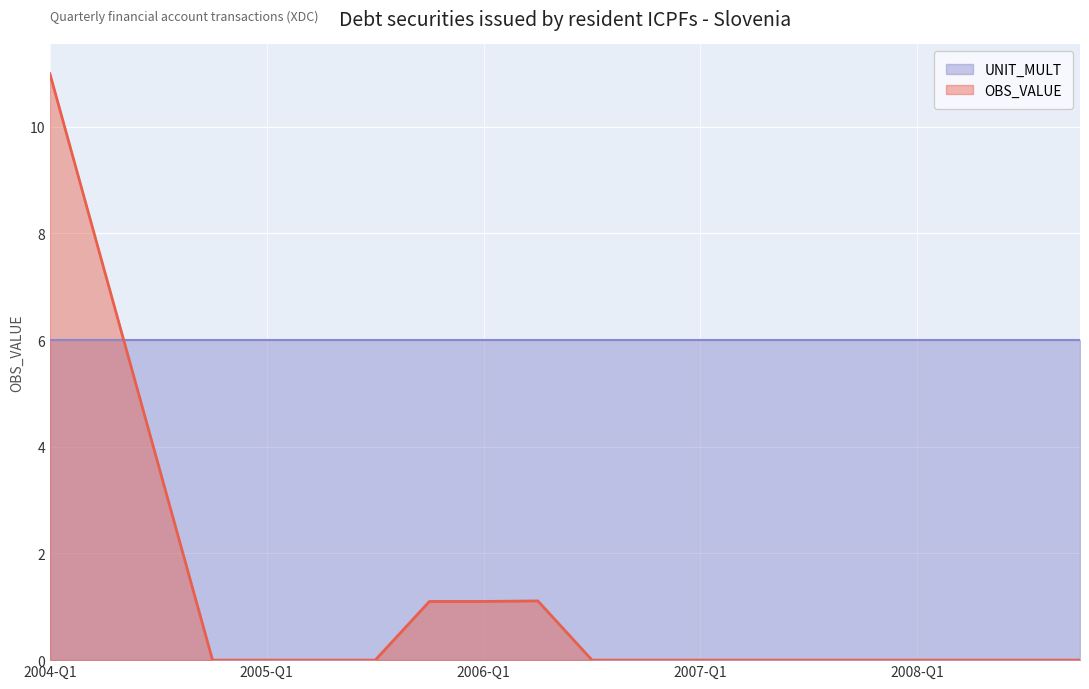

How many points are higher than both their immediate neighbors (excluding endpoints)?

1